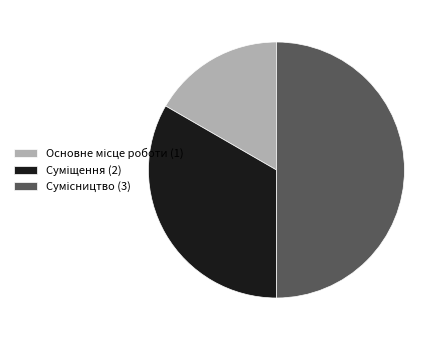

What is the change in value from Основне місце роботи to Сумісництво?

+2